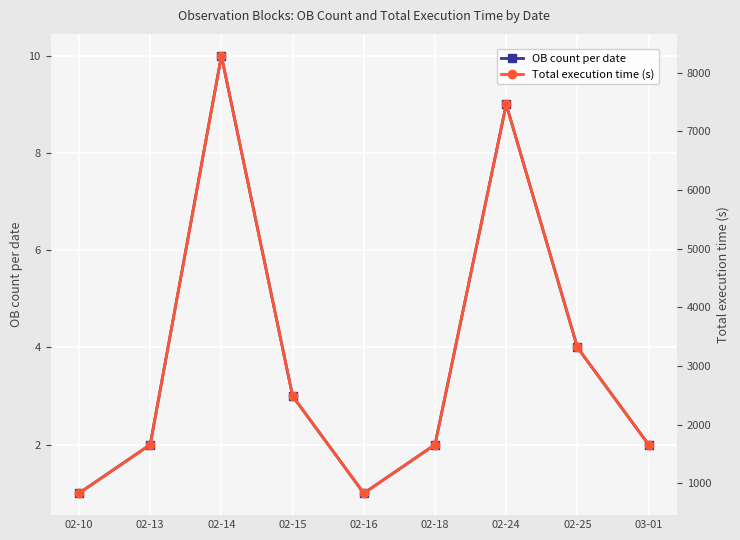

Rank the series by their maximum value, from highest to lowest.

Total execution time (s), OB count per date